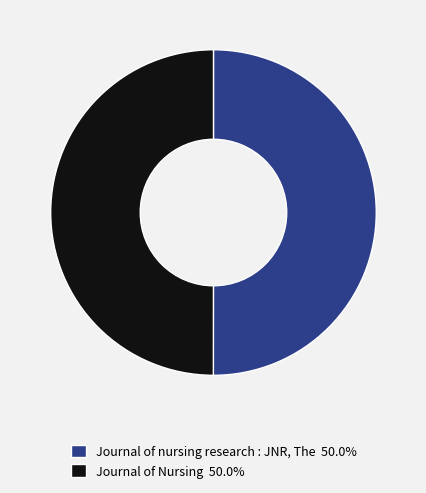

How many slices are in this pie chart?

2